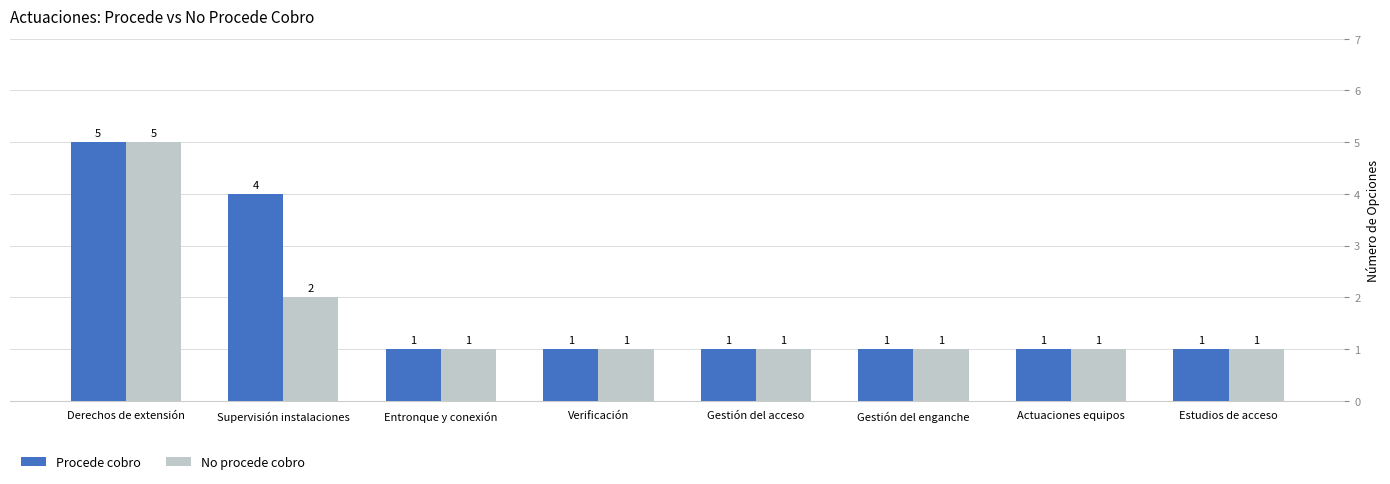

Reading left to right, what are all the values shown in this chart?

Procede cobro: Derechos de extensión=5	Supervisión instalaciones=4	Entronque y conexión=1	Verificación=1	Gestión del acceso=1	Gestión del enganche=1	Actuaciones equipos=1	Estudios de acceso=1
No procede cobro: Derechos de extensión=5	Supervisión instalaciones=2	Entronque y conexión=1	Verificación=1	Gestión del acceso=1	Gestión del enganche=1	Actuaciones equipos=1	Estudios de acceso=1